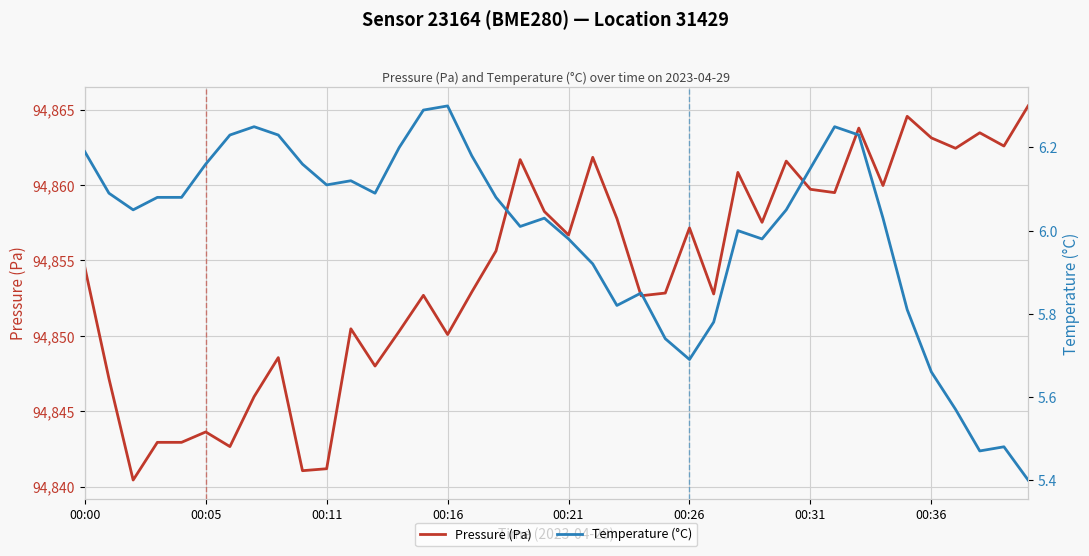

The value of Pressure (Pa) at 00:31 is 19826.4. True or false?

False